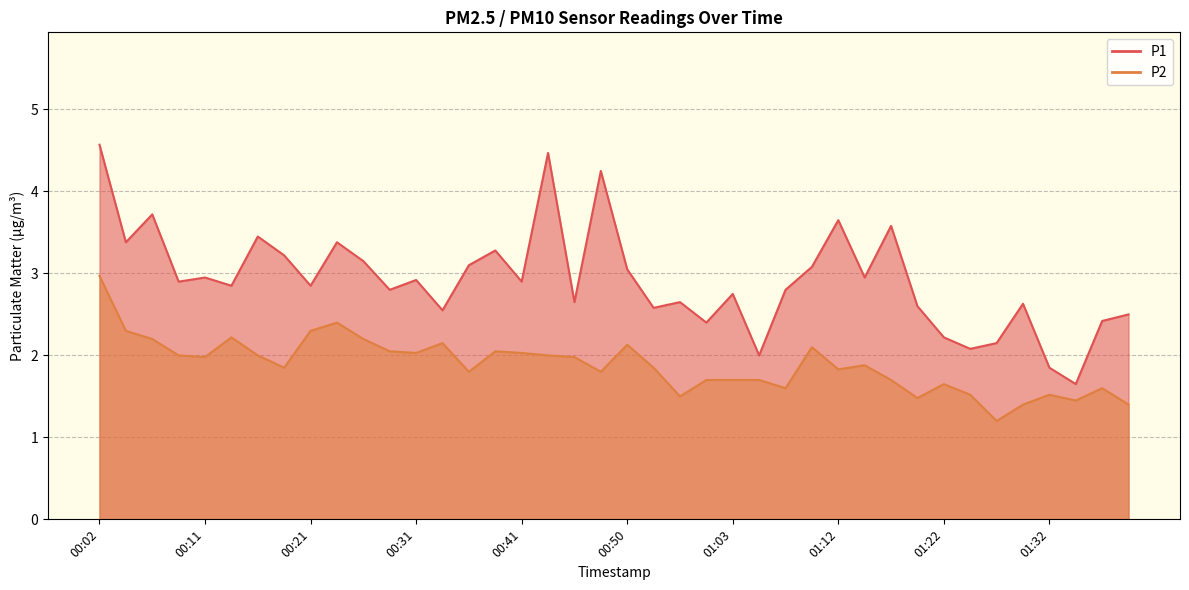

How many interior local valleys does the P2 series have?

11